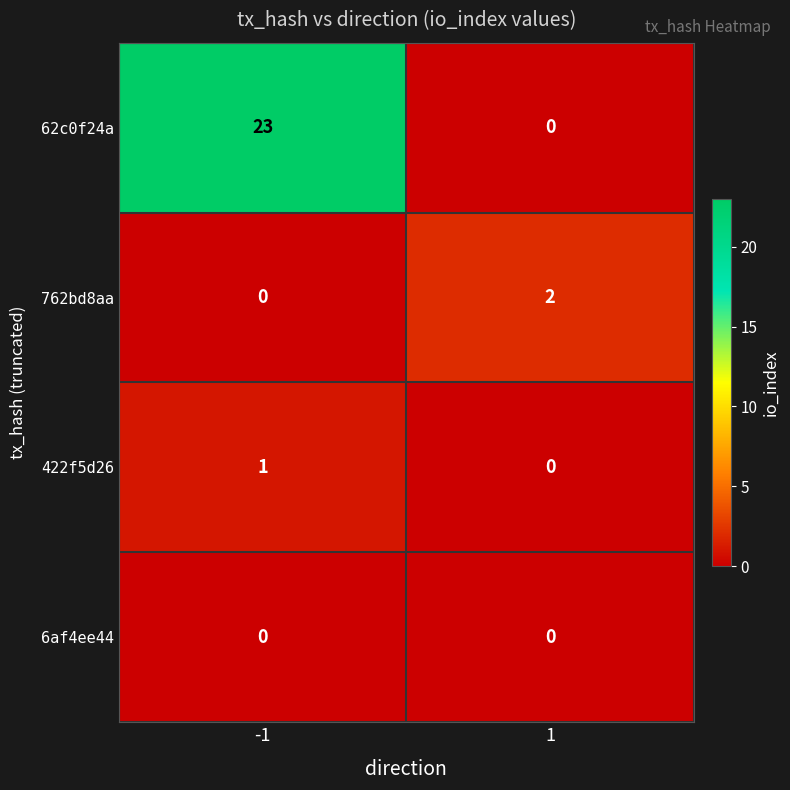

What is the spread (max minus min) of values at -1?

23